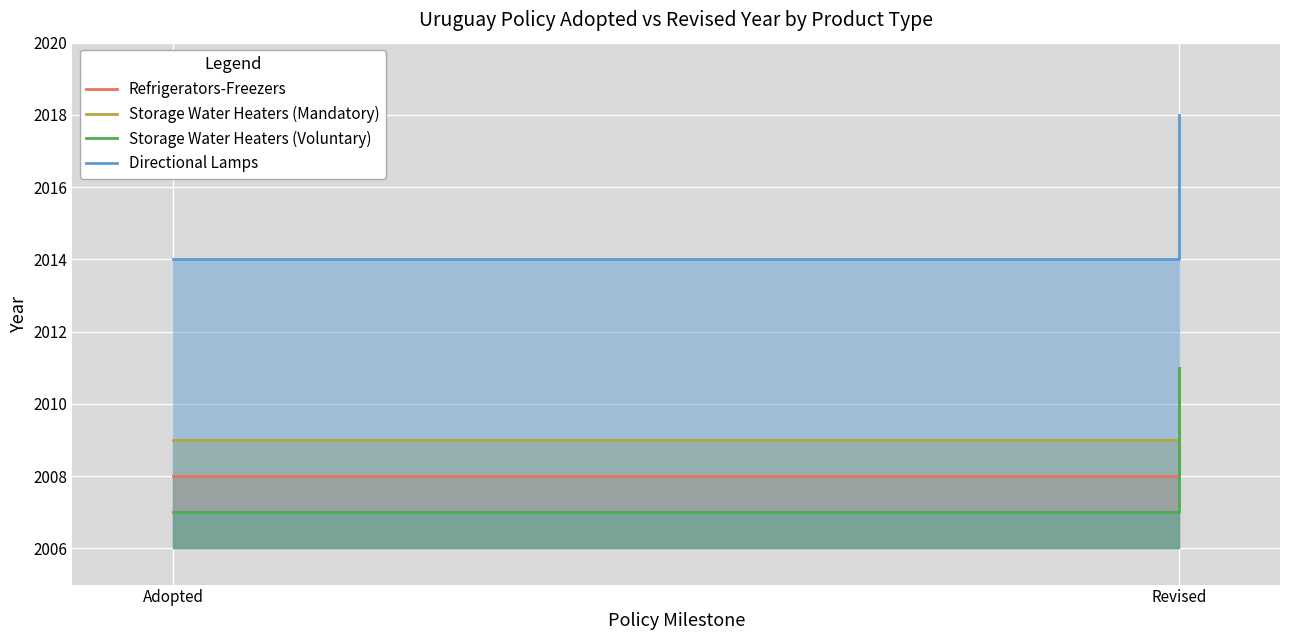

Between Adopted and Revised, which series saw the biggest shift?

Storage Water Heaters (Voluntary)